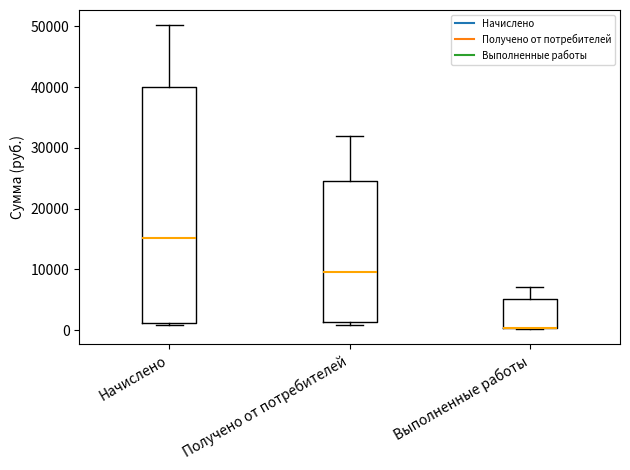

Reading left to right, transcribe this box plot: for each box, give where its median line is, the range the box spans, and where its two whiskers end, as read against the y-axis. The values are not printed on the chart, so give them approximately, as read against the axis.

Начислено: median 15000, box 1000 to 40000, whiskers 1000 to 50000
Получено от потребителей: median 10000, box 1000 to 25000, whiskers 1000 (just below the box's lower edge) to 32000
Выполненные работы: median 0 (drawn on the box's lower edge), box 0 to 5000, whiskers 0 to 7000